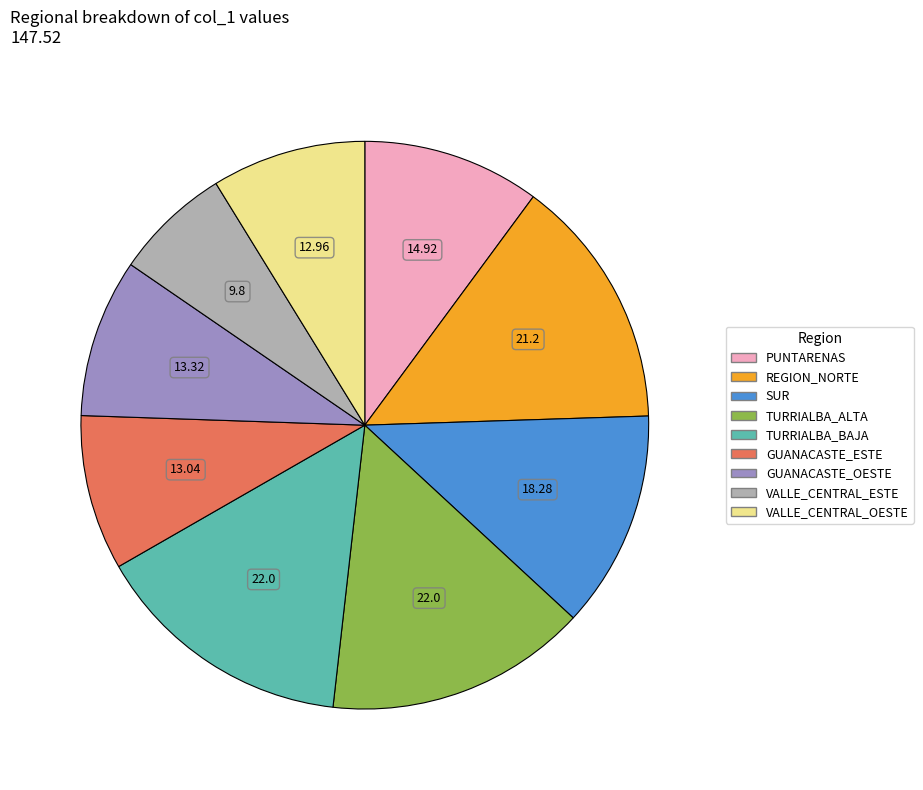

Count the number of slices in the pie.

9